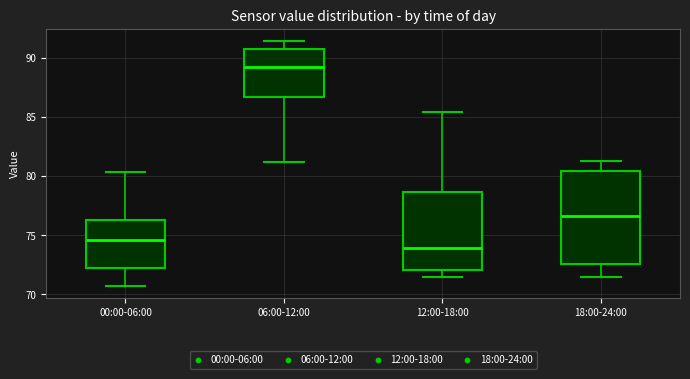

Which box has the highest median line?

06:00-12:00